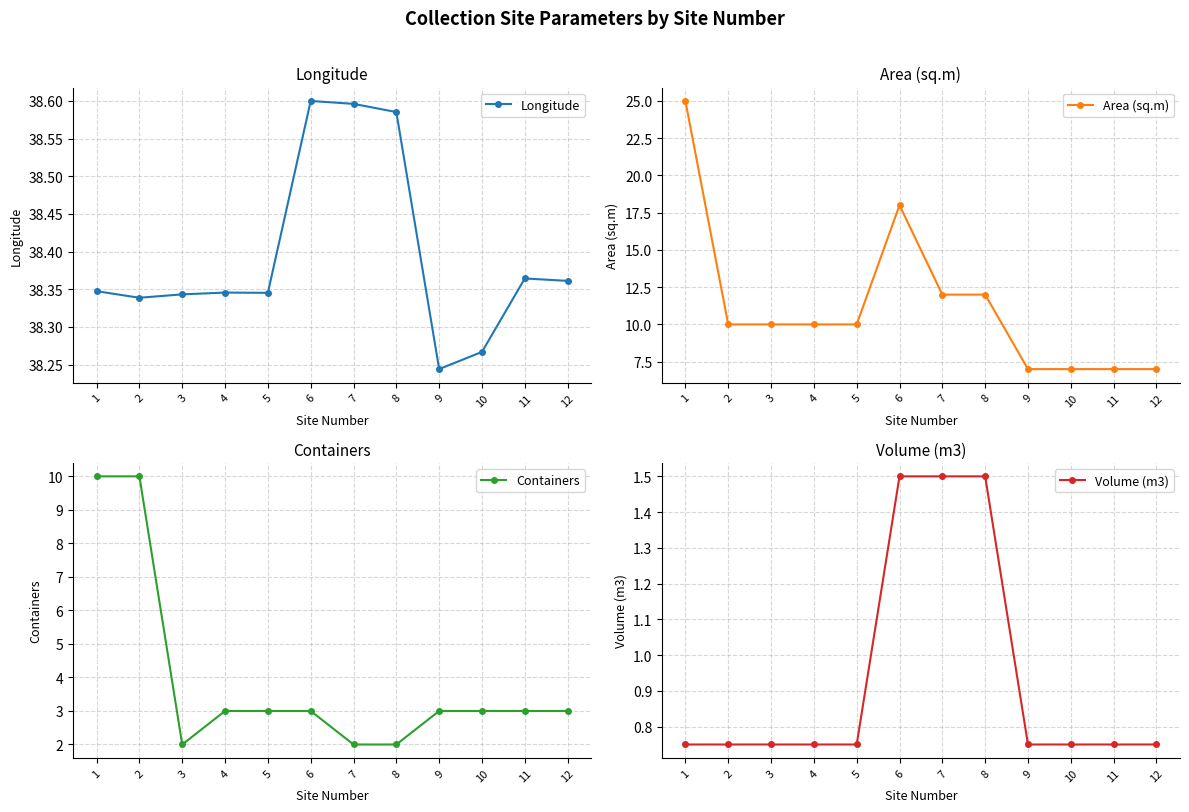

Rank the categories by Volume (m3) value from highest to lowest.

6, 7, 8, 1, 2, 3, 4, 5, 9, 10, 11, 12